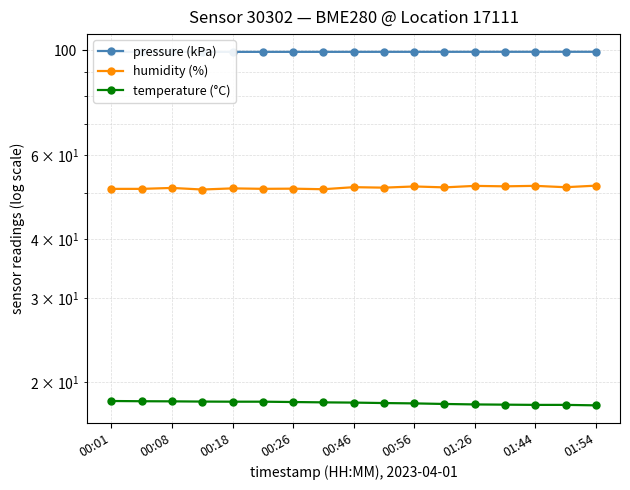

At which label does pressure (kPa) reach its minimum?

00:01